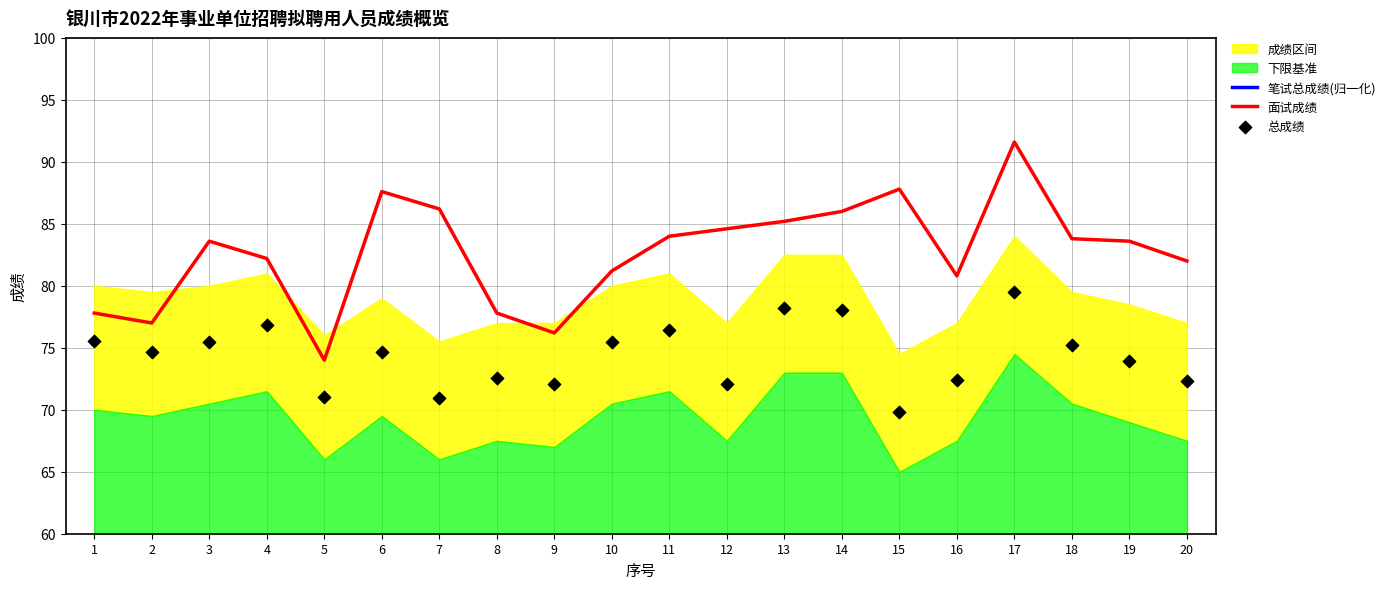

What is the total value across all series at 18?

296.3